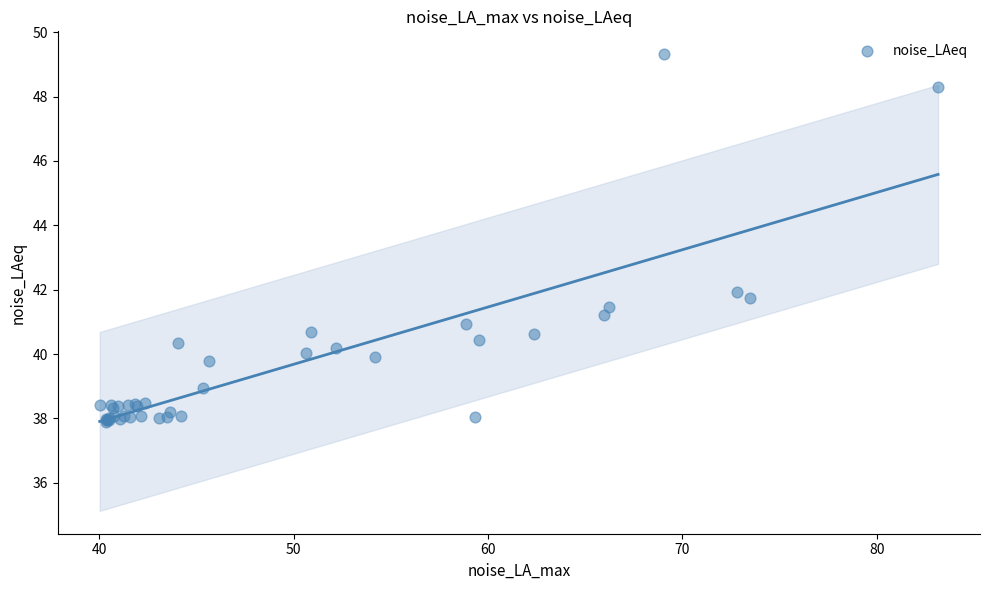

What Y value in the scatter plot is closest to 43?

41.9